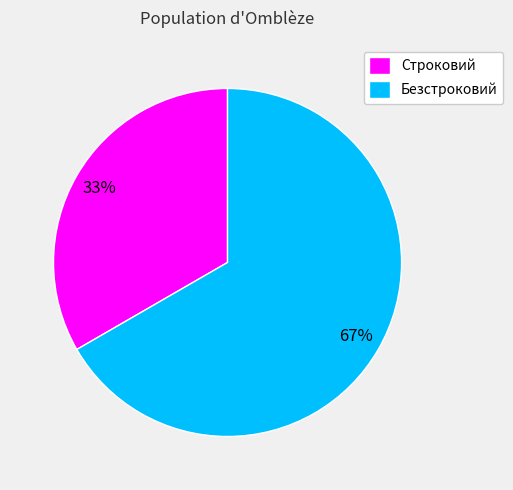

What is the ratio of the value at Строковий to the value at Безстроковий?

0.5